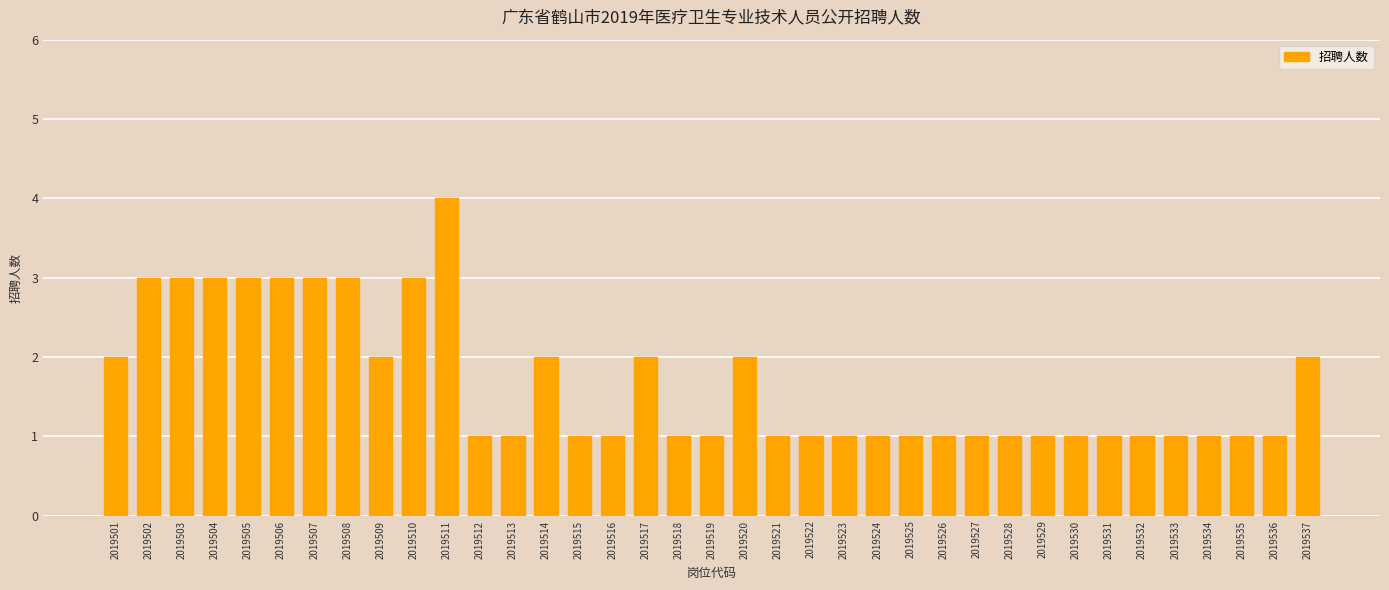

What is the difference between the maximum and second lowest values?

3